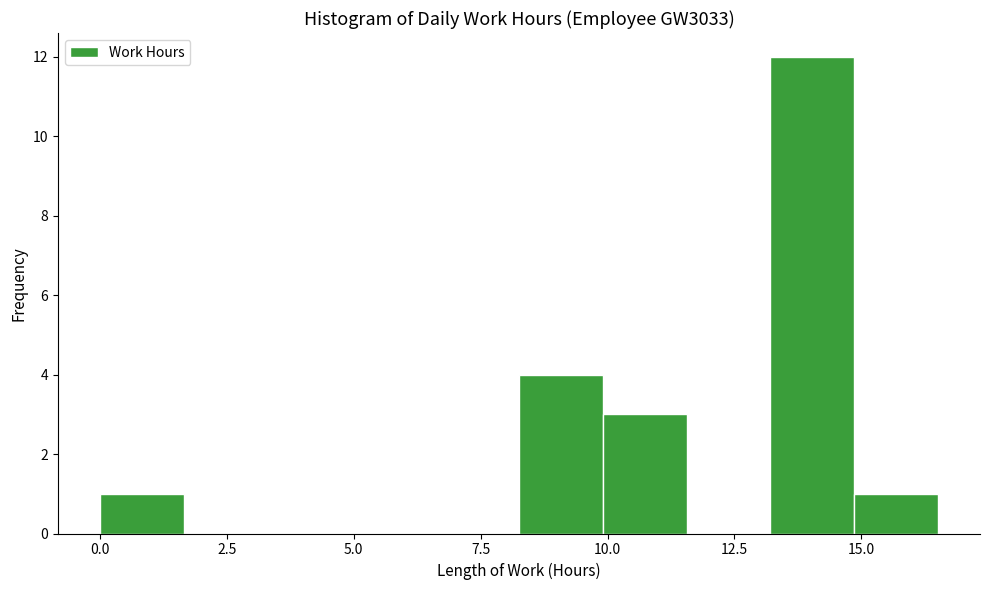

Around what value on the x-axis is the tallest bar? Give the approximate position of its centre, as read against the axis.

14.0